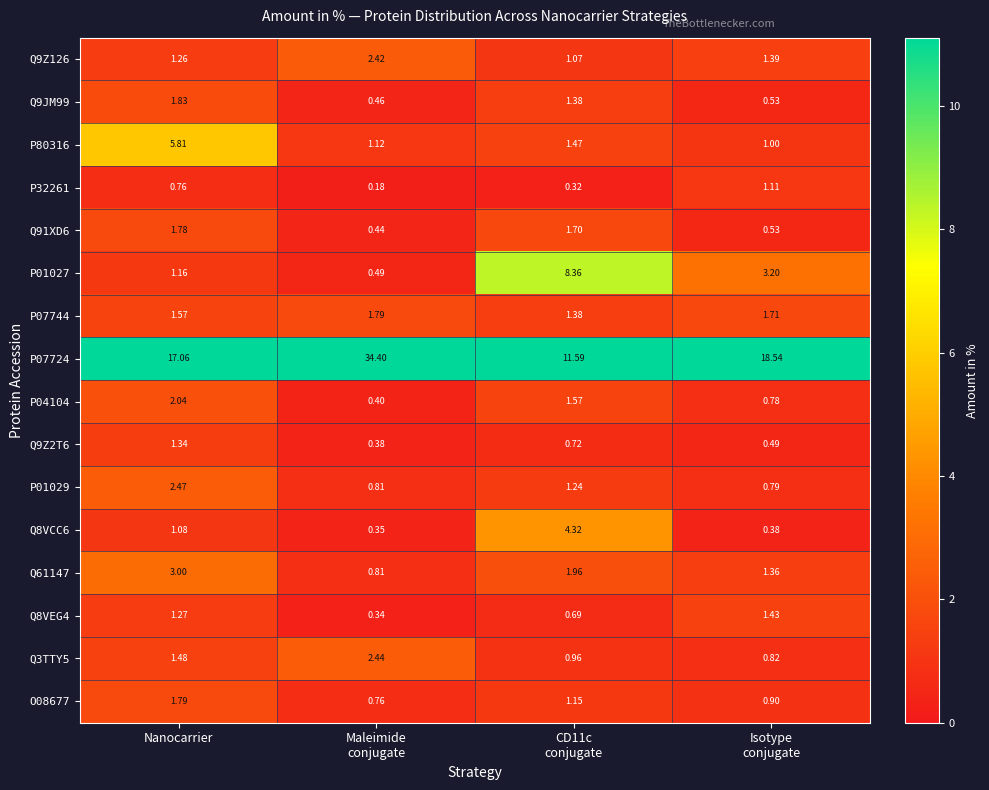

Between Nanocarrier and Isotype
conjugate, which series saw the biggest shift?

P80316